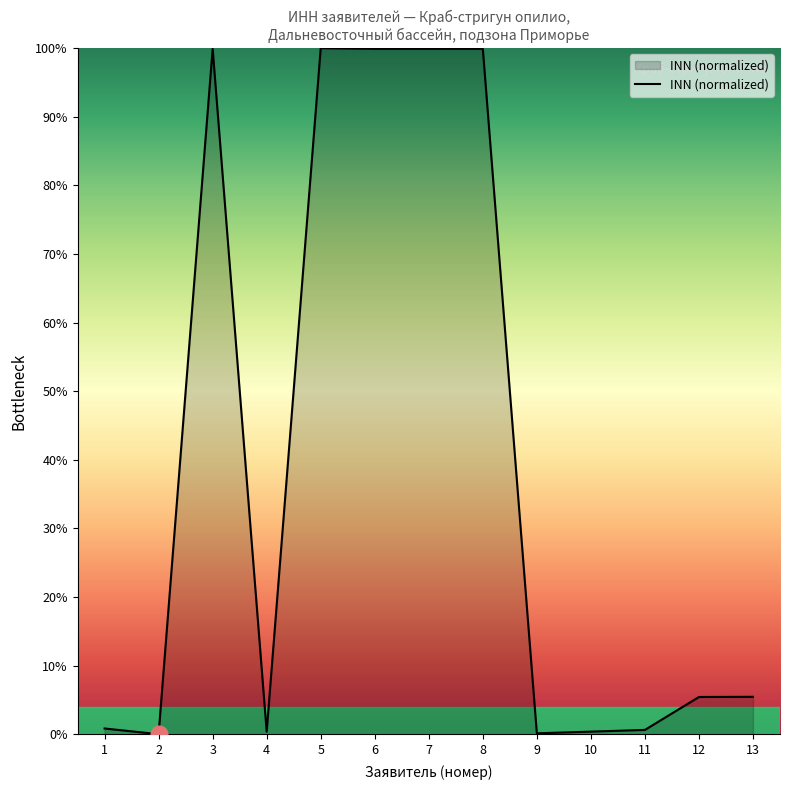

Is it true that the value at 8 is 99.9?

True